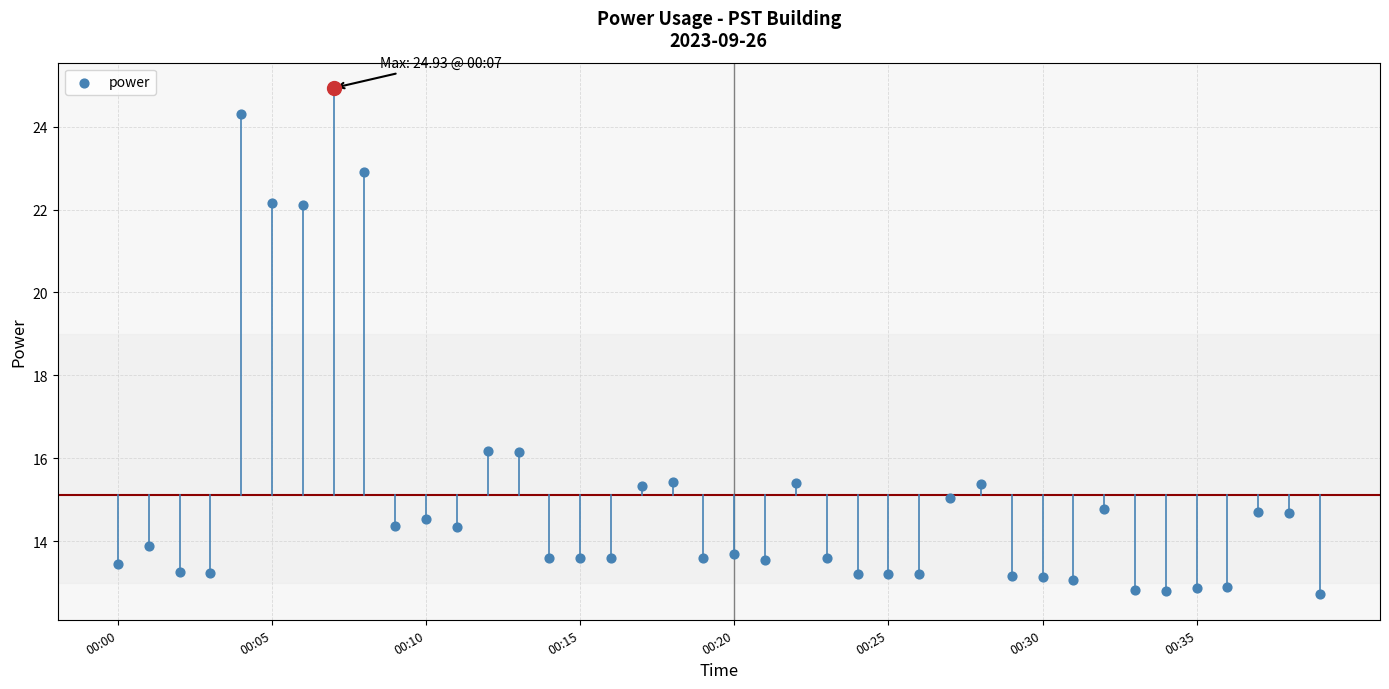

Which has a higher value, 36 or 27?

27